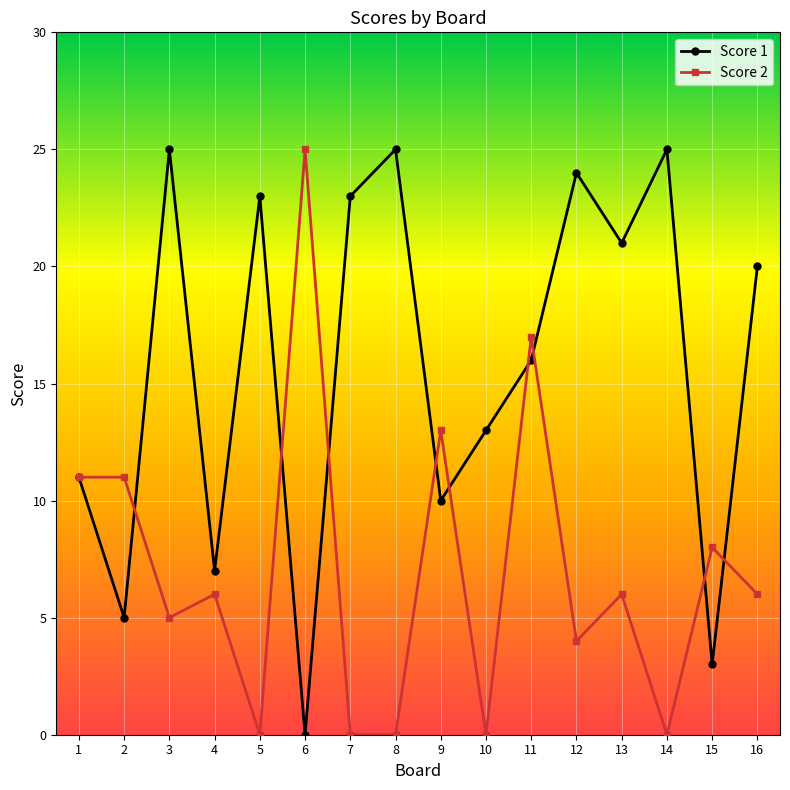

What is the greatest value displayed?

25